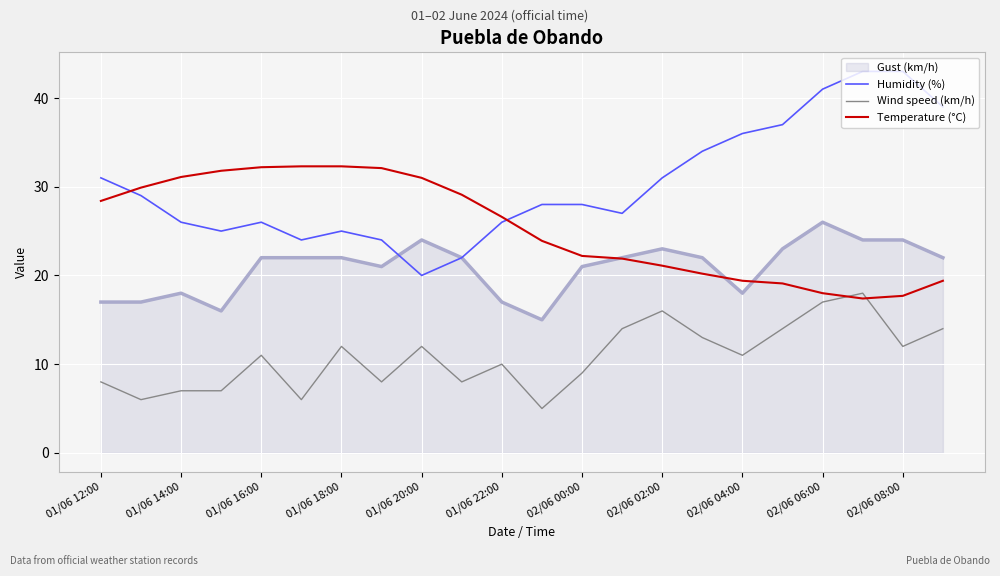

List the series in order of their peak value, lowest first.

Wind speed (km/h), Gust (km/h), Temperature (°C), Humidity (%)